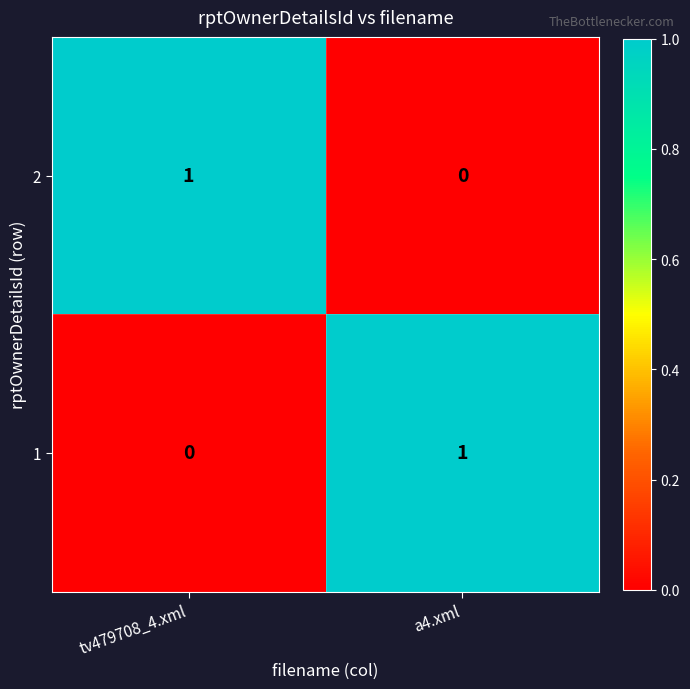

Which category has the lowest value in the 1 series?

tv479708_4.xml